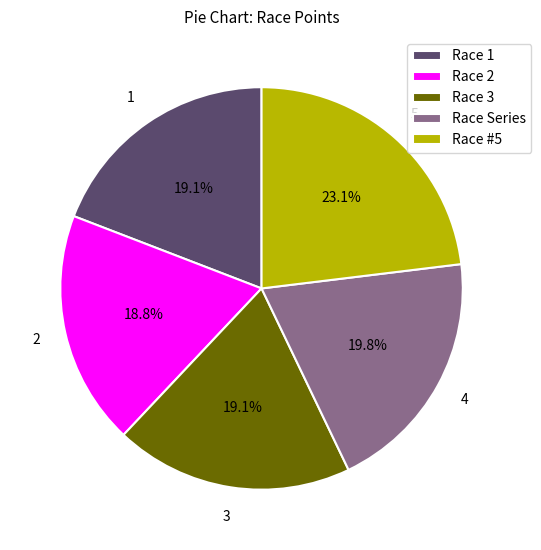

Which category has the biggest portion of the pie?

Race #5